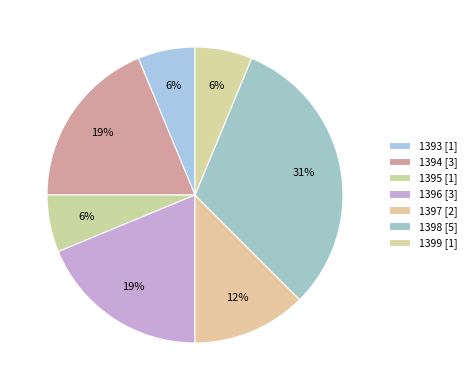

Count the number of slices in the pie.

7